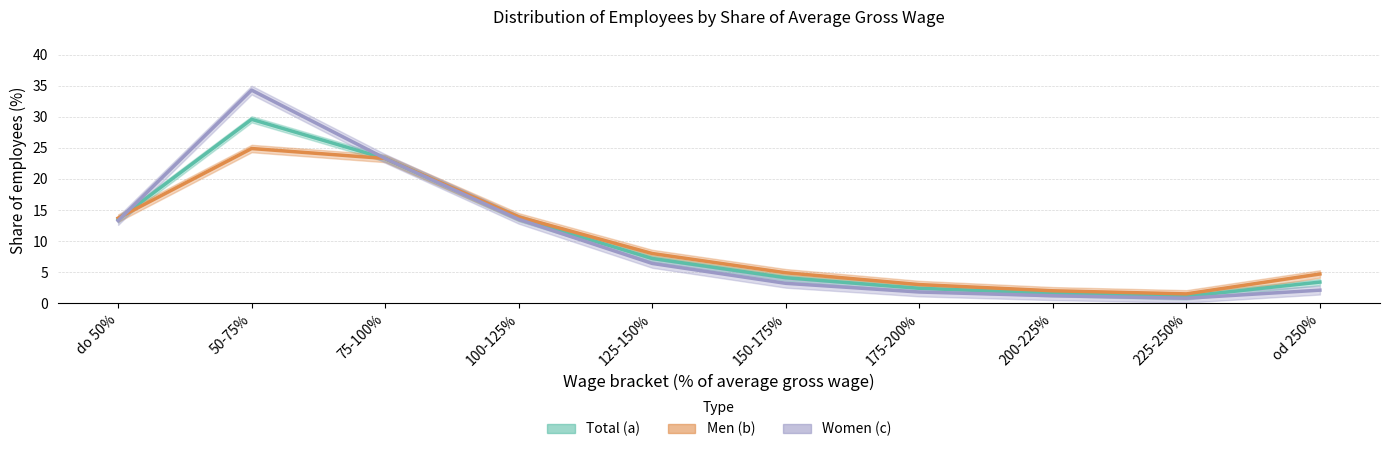

How many interior local peaks does the Men (b) series have?

1